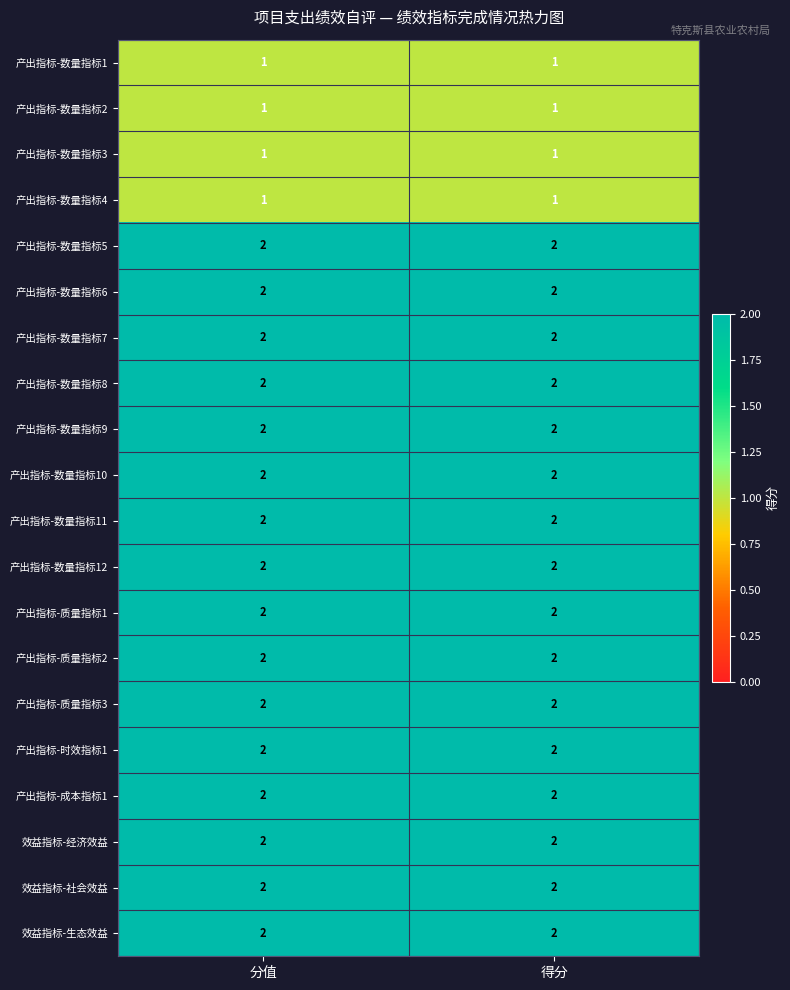

What is the spread (max minus min) of values at 得分?

1